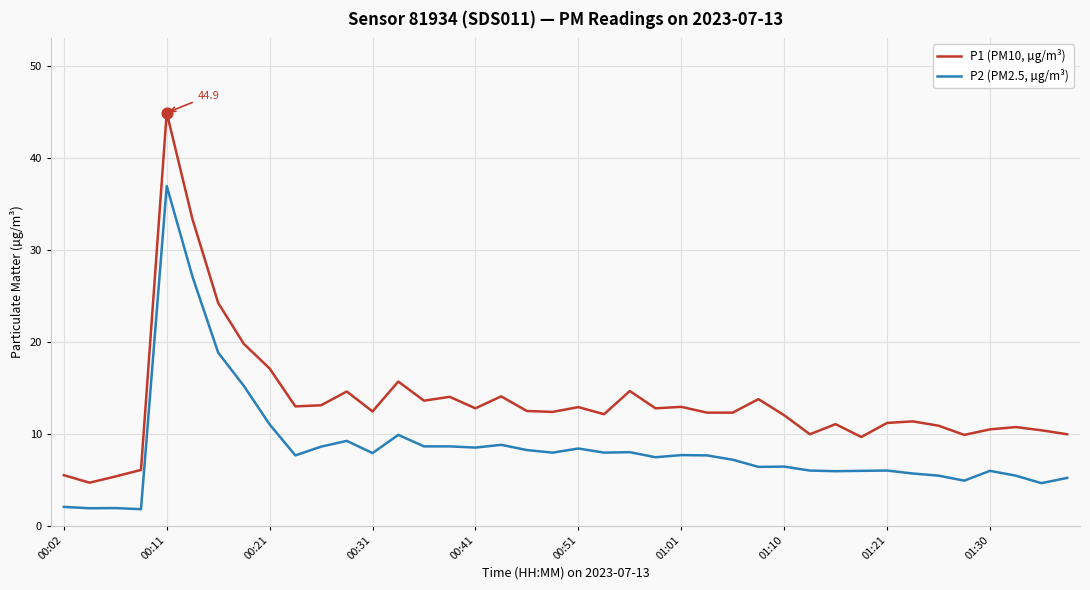

Which series has the widest spread of values?

P1 (PM10, µg/m³)